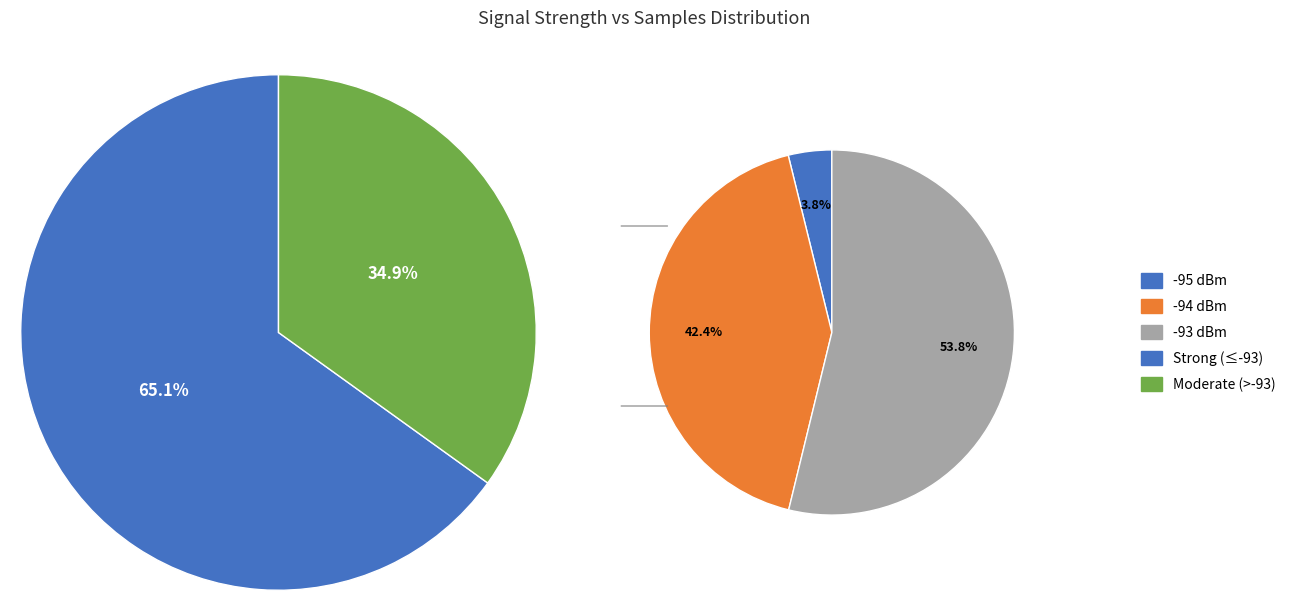

Combined, do 3 and 33 account for over 50%?

No